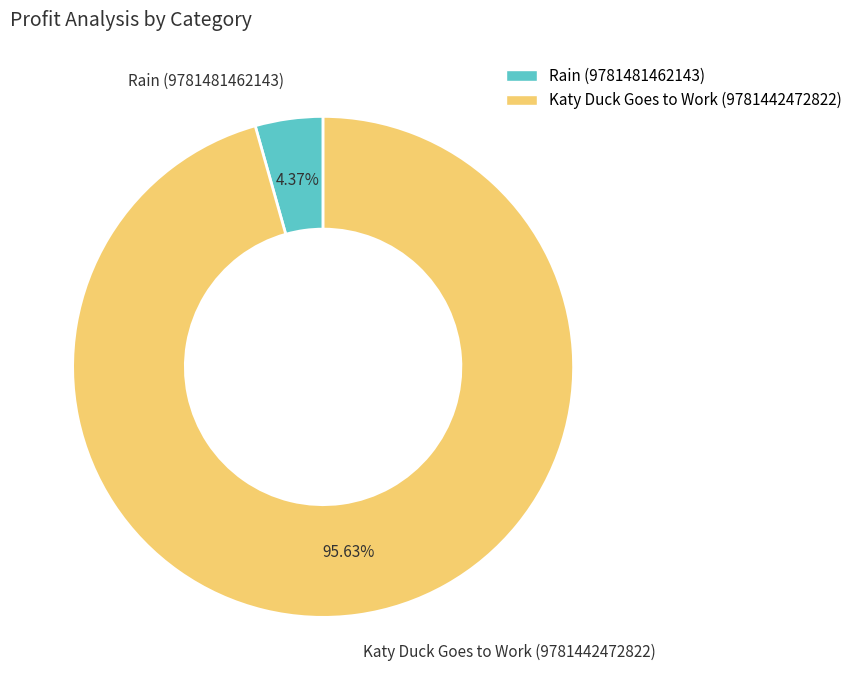

True or false: Katy Duck Goes to Work (9781442472822) accounts for 96% of the total.

True